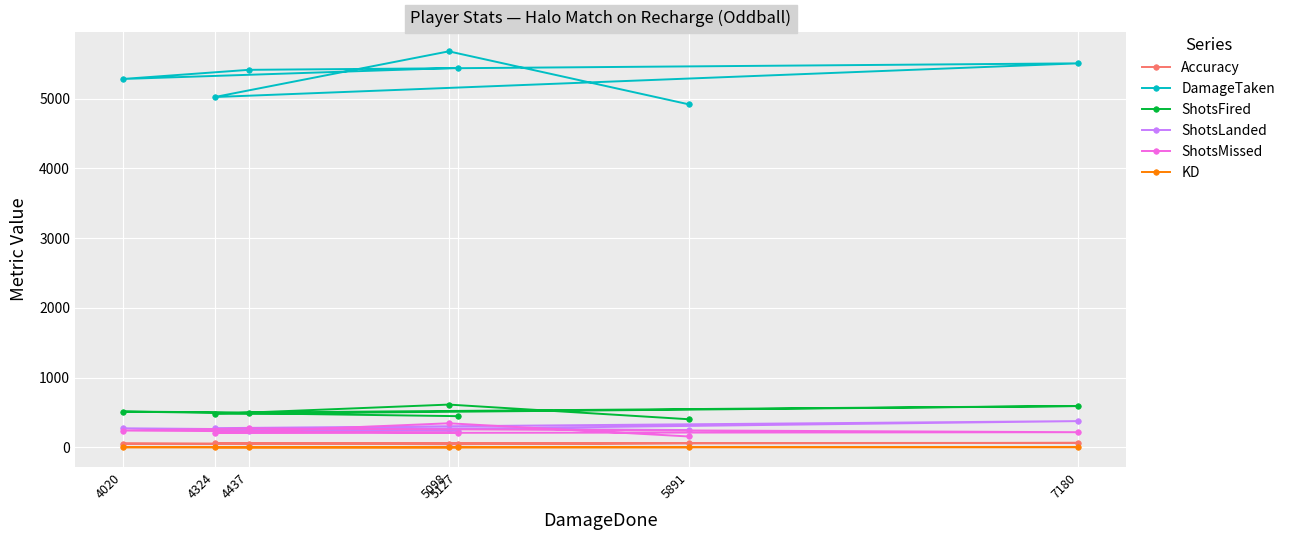

True or false: Accuracy and ShotsMissed intersect in this chart.

False